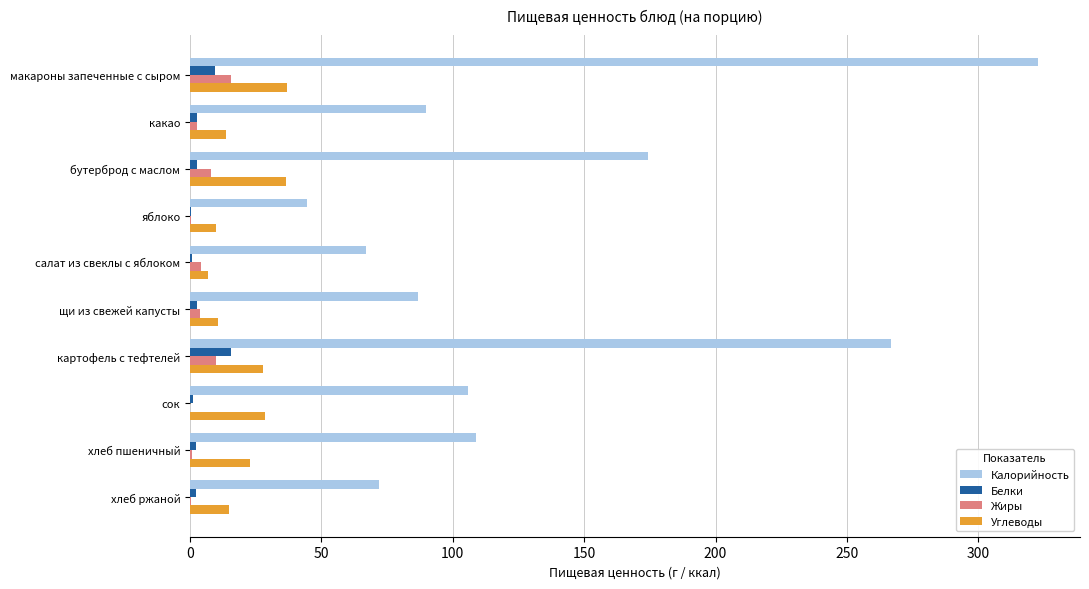

At which label is Калорийность closest to 183?

бутерброд с маслом